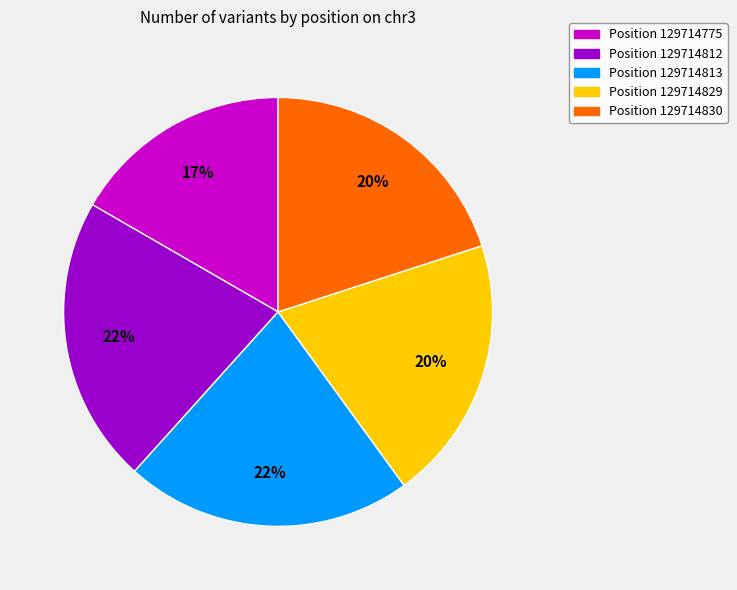

To the nearest percent, what is the difference between the Position 129714830 and Position 129714775 slice percentages?

3%